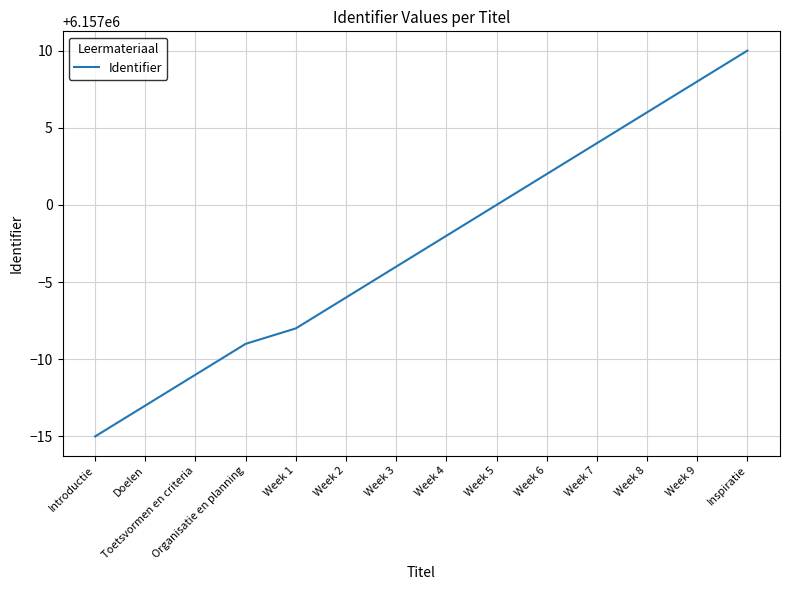

What position from the left is Inspiratie?

14